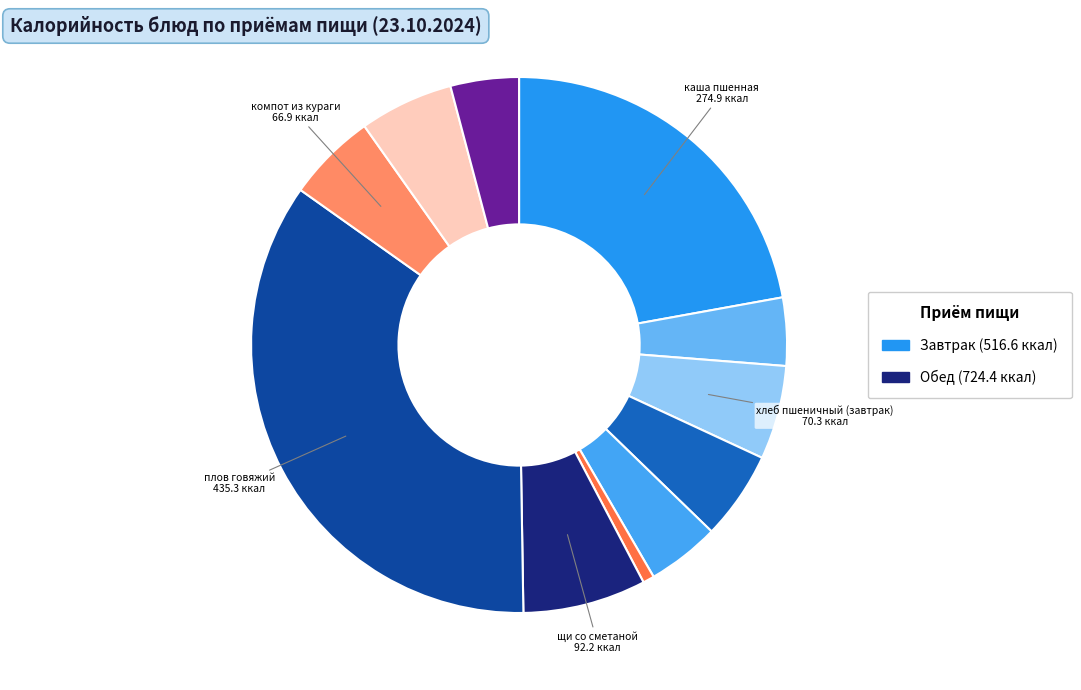

Rank the categories by value from lowest to highest.

Завтрак, Обед